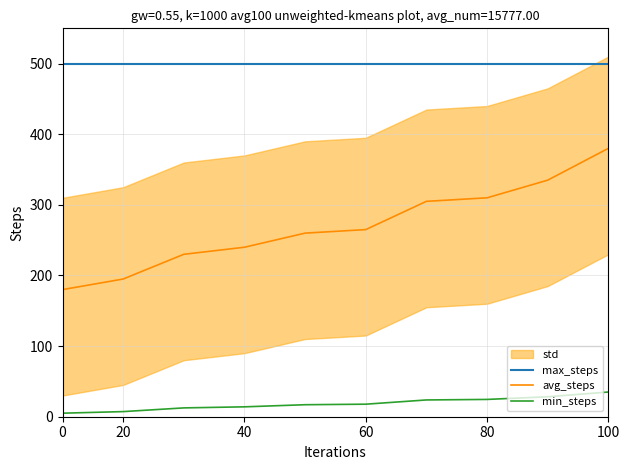

What is the maximum value for max_steps?

500.0